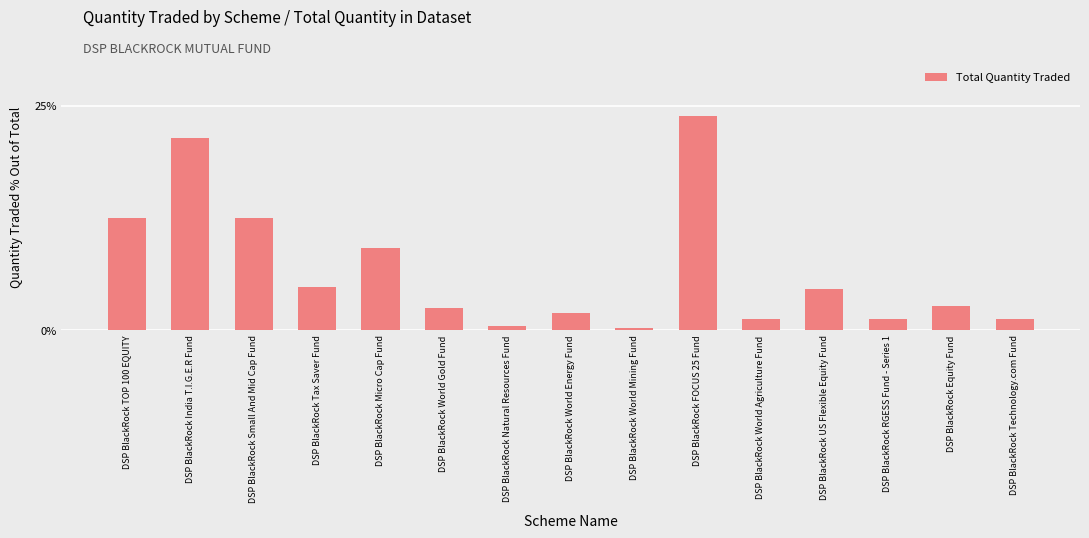

Reading left to right, list all the values displayed in this chart.

DSP BlackRock TOP 100 EQUITY=12.5	DSP BlackRock India T.I.G.E.R Fund=21.4	DSP BlackRock Small And Mid Cap Fund=12.5	DSP BlackRock Tax Saver Fund=4.8	DSP BlackRock Micro Cap Fund=9.1	DSP BlackRock World Gold Fund=2.4	DSP BlackRock Natural Resources Fund=0.5	DSP BlackRock World Energy Fund=1.9	DSP BlackRock World Mining Fund=0.2	DSP BlackRock FOCUS 25 Fund=23.8	DSP BlackRock World Agriculture Fund=1.2	DSP BlackRock US Flexible Equity Fund=4.6	DSP BlackRock RGESS Fund - Series 1=1.2	DSP BlackRock Equity Fund=2.6	DSP BlackRock Technology.com Fund=1.2